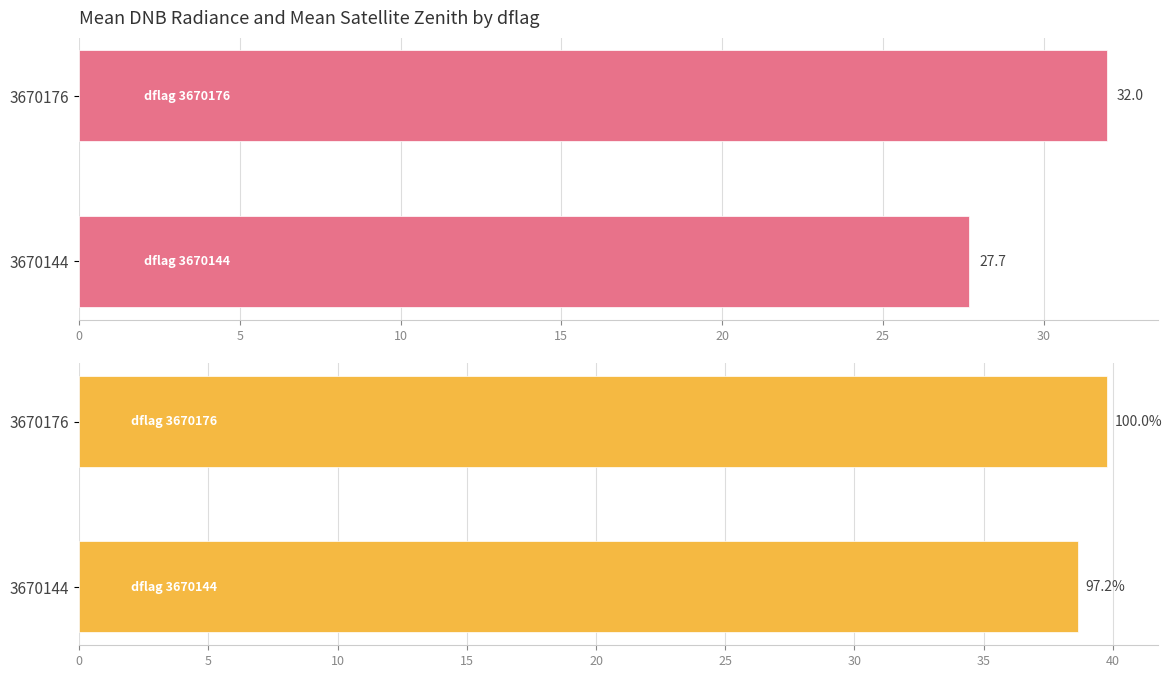

Are the bars horizontal?

Yes